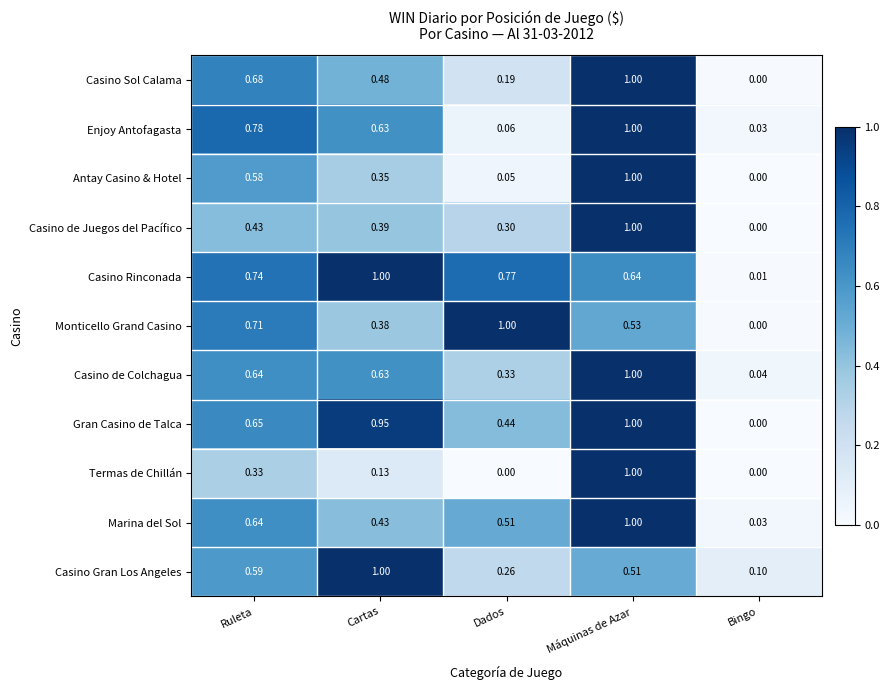

Rank the categories by Casino de Juegos del Pacífico value from lowest to highest.

Bingo, Dados, Cartas, Ruleta, Máquinas de Azar